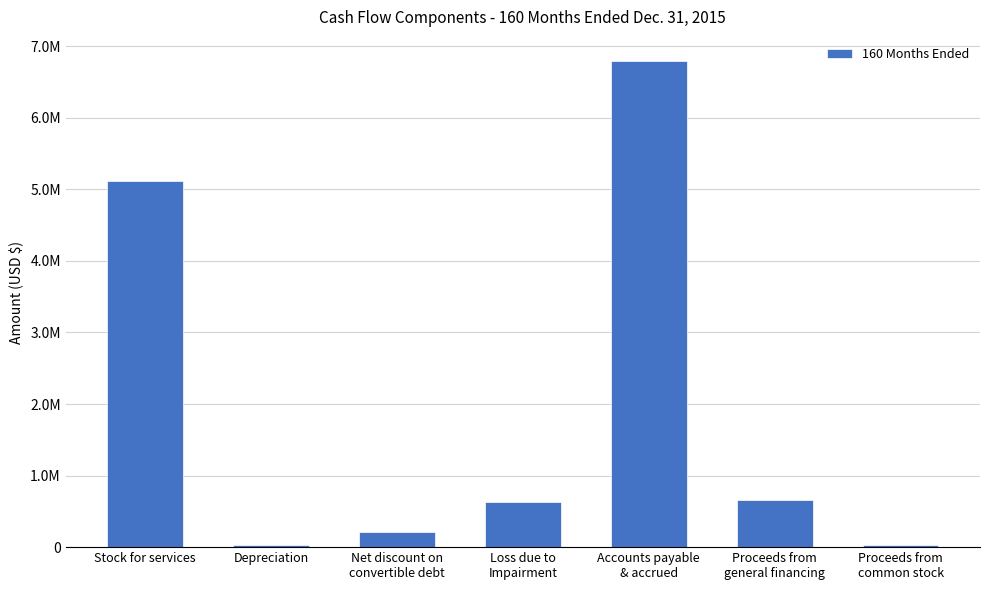

Are the bars horizontal?

No